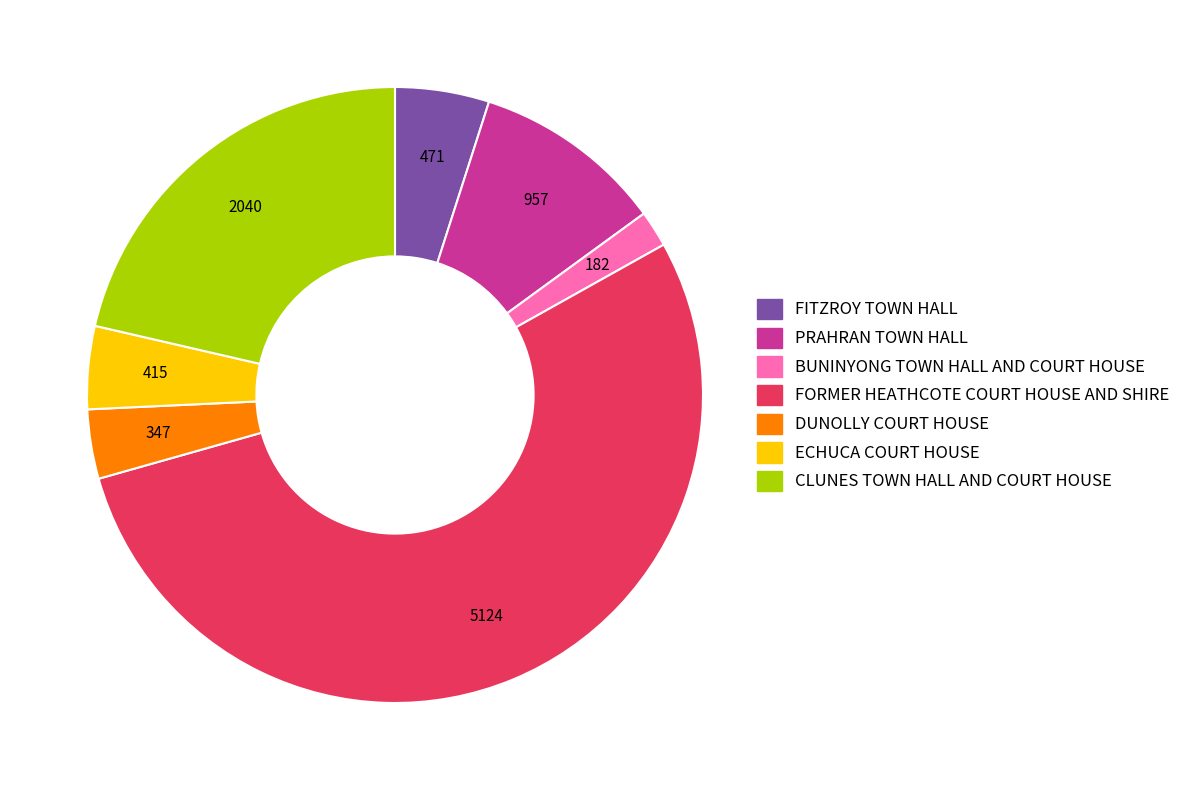

Approximately how many times larger is the value at FORMER HEATHCOTE COURT HOUSE AND SHIRE compared to FITZROY TOWN HALL?

10.9